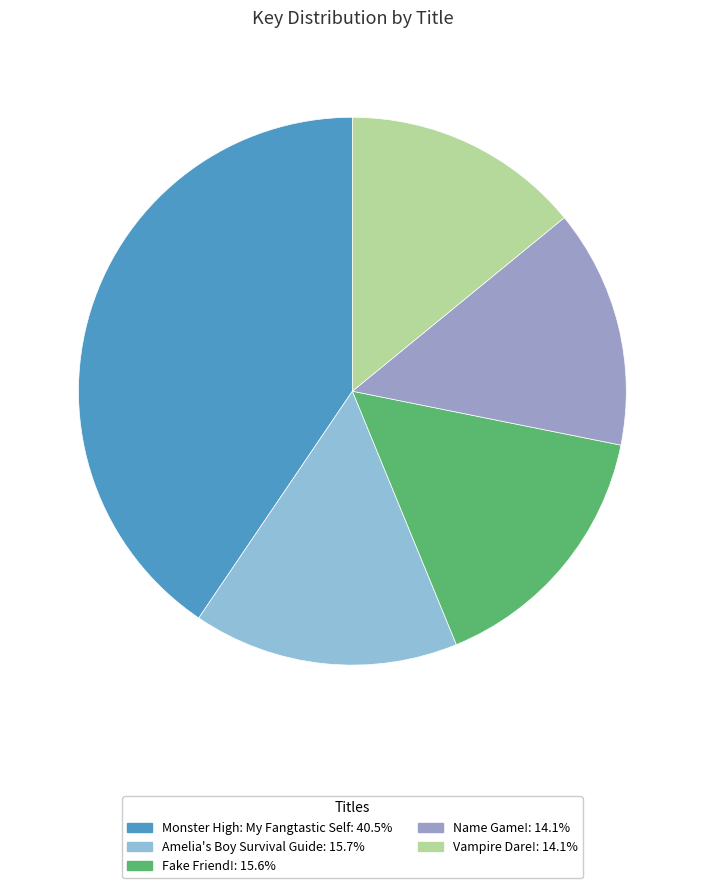

Count the number of slices in the pie.

5